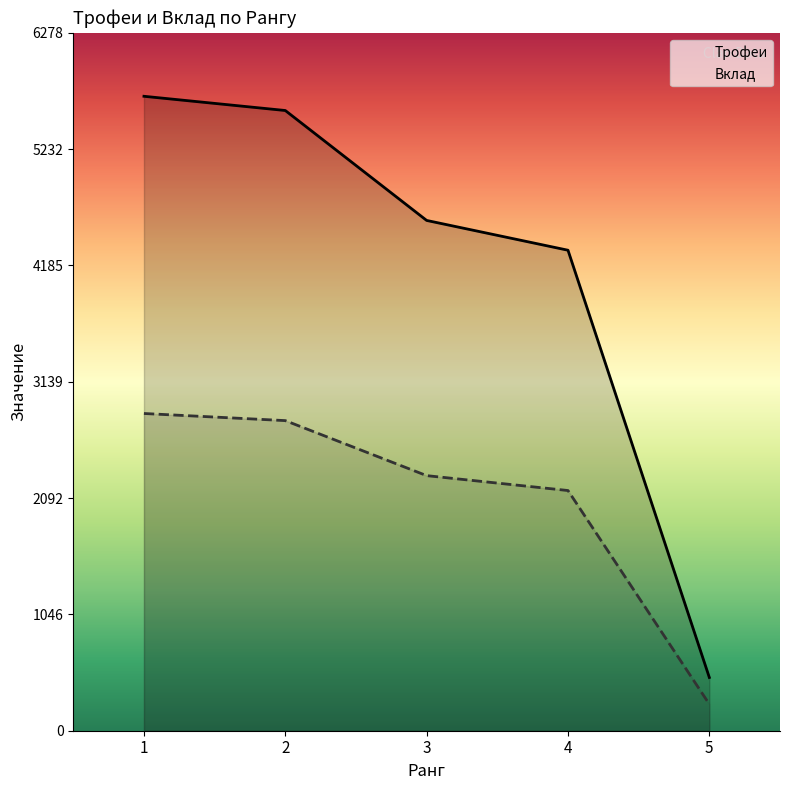

What are all the series names shown in the legend?

Трофеи, Вклад